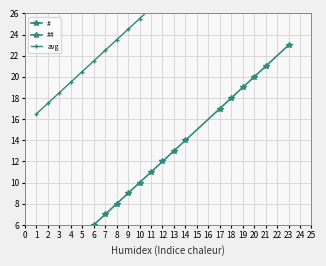

At which category is the sum across all series the highest?

23